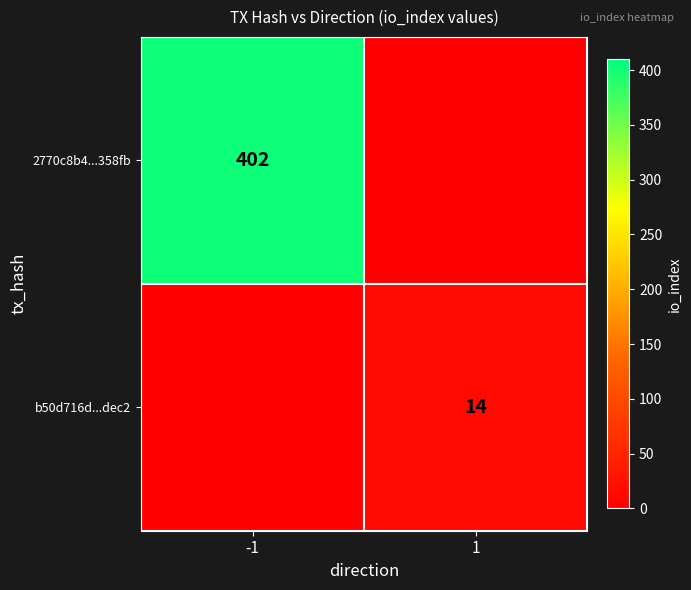

At which category does the chart reach its minimum across all series?

1